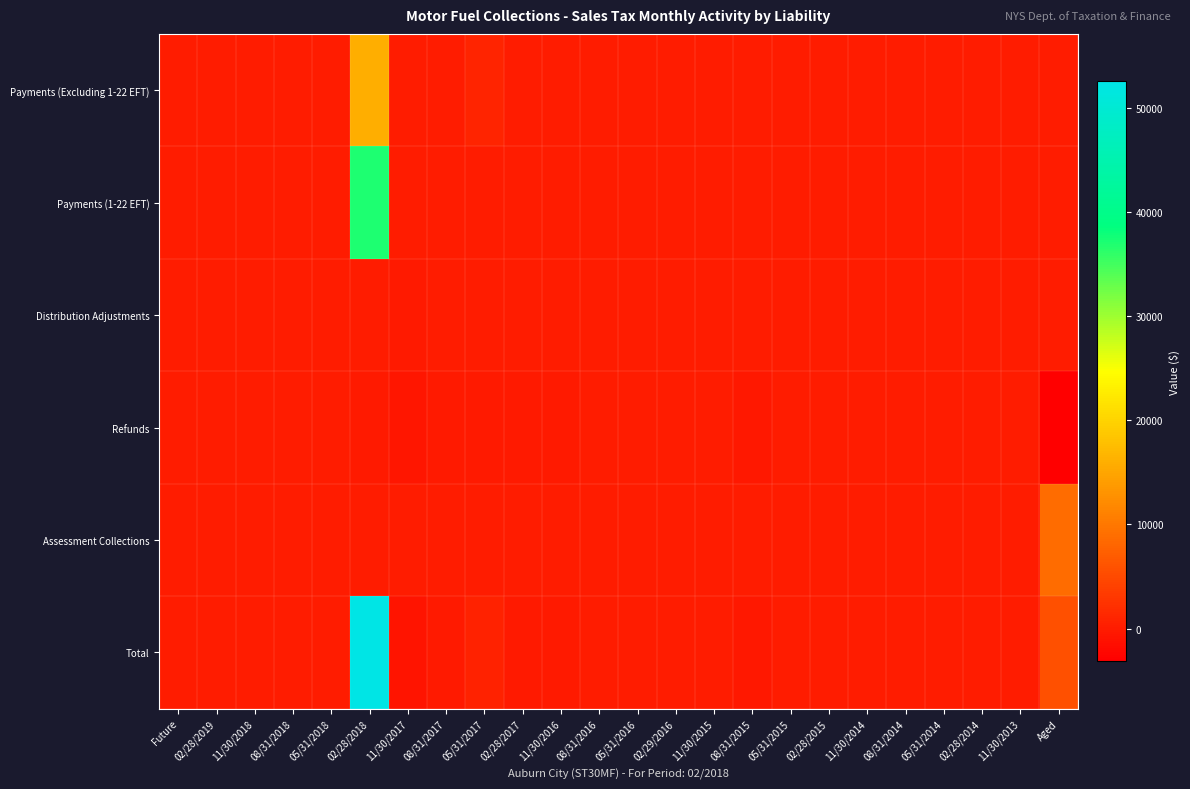

Reading right to left, extract all data points from this chart.

Payments (Excluding 1-22 EFT): Aged=0.0	11/30/2013=0.0	02/28/2014=0.0	05/31/2014=0.0	08/31/2014=0.0	11/30/2014=0.0	02/28/2015=0.0	05/31/2015=0.0	08/31/2015=0.0	11/30/2015=0.0	02/29/2016=0.0	05/31/2016=0.0	08/31/2016=0.0	11/30/2016=0.0	02/28/2017=0.0	05/31/2017=888.1	08/31/2017=0.0	11/30/2017=1.0	02/28/2018=15785.7	05/31/2018=0.0	08/31/2018=0.0	11/30/2018=0.0	02/28/2019=0.0	Future=0.0
Payments (1-22 EFT): Aged=0.0	11/30/2013=0.0	02/28/2014=0.0	05/31/2014=0.0	08/31/2014=0.0	11/30/2014=0.0	02/28/2015=0.0	05/31/2015=0.0	08/31/2015=0.0	11/30/2015=0.0	02/29/2016=0.0	05/31/2016=0.0	08/31/2016=0.0	11/30/2016=0.0	02/28/2017=0.0	05/31/2017=0.0	08/31/2017=0.0	11/30/2017=0.0	02/28/2018=37034.7	05/31/2018=0.0	08/31/2018=0.0	11/30/2018=0.0	02/28/2019=0.0	Future=0.0
Distribution Adjustments: Aged=0.0	11/30/2013=0.0	02/28/2014=0.0	05/31/2014=0.0	08/31/2014=0.0	11/30/2014=0.0	02/28/2015=0.0	05/31/2015=0.0	08/31/2015=-1.1	11/30/2015=-7.5	02/29/2016=-8.8	05/31/2016=-6.7	08/31/2016=-4.4	11/30/2016=0.0	02/28/2017=-7.0	05/31/2017=-13.7	08/31/2017=-52.7	11/30/2017=-133.5	02/28/2018=-34.8	05/31/2018=0.0	08/31/2018=0.0	11/30/2018=0.0	02/28/2019=0.0	Future=0.0
Refunds: Aged=-3144.7	11/30/2013=0.0	02/28/2014=0.0	05/31/2014=0.0	08/31/2014=0.0	11/30/2014=0.0	02/28/2015=0.0	05/31/2015=0.0	08/31/2015=-326.3	11/30/2015=0.0	02/29/2016=0.0	05/31/2016=-20.1	08/31/2016=0.0	11/30/2016=-227.7	02/28/2017=-141.4	05/31/2017=-113.1	08/31/2017=-129.8	11/30/2017=-728.0	02/28/2018=-242.3	05/31/2018=0.0	08/31/2018=0.0	11/30/2018=0.0	02/28/2019=0.0	Future=0.0
Assessment Collections: Aged=8712.1	11/30/2013=0.0	02/28/2014=0.0	05/31/2014=0.0	08/31/2014=0.0	11/30/2014=0.0	02/28/2015=0.0	05/31/2015=0.0	08/31/2015=0.0	11/30/2015=0.0	02/29/2016=0.0	05/31/2016=0.0	08/31/2016=0.0	11/30/2016=0.0	02/28/2017=0.0	05/31/2017=0.0	08/31/2017=0.0	11/30/2017=0.0	02/28/2018=0.0	05/31/2018=0.0	08/31/2018=0.0	11/30/2018=0.0	02/28/2019=0.0	Future=0.0
Total: Aged=5567.4	11/30/2013=0.0	02/28/2014=0.0	05/31/2014=0.0	08/31/2014=0.0	11/30/2014=0.0	02/28/2015=0.0	05/31/2015=0.0	08/31/2015=-327.4	11/30/2015=-7.5	02/29/2016=-8.8	05/31/2016=-26.8	08/31/2016=-4.4	11/30/2016=-227.7	02/28/2017=-148.4	05/31/2017=761.2	08/31/2017=-182.7	11/30/2017=-860.5	02/28/2018=52543.4	05/31/2018=0.0	08/31/2018=0.0	11/30/2018=0.0	02/28/2019=0.0	Future=0.0